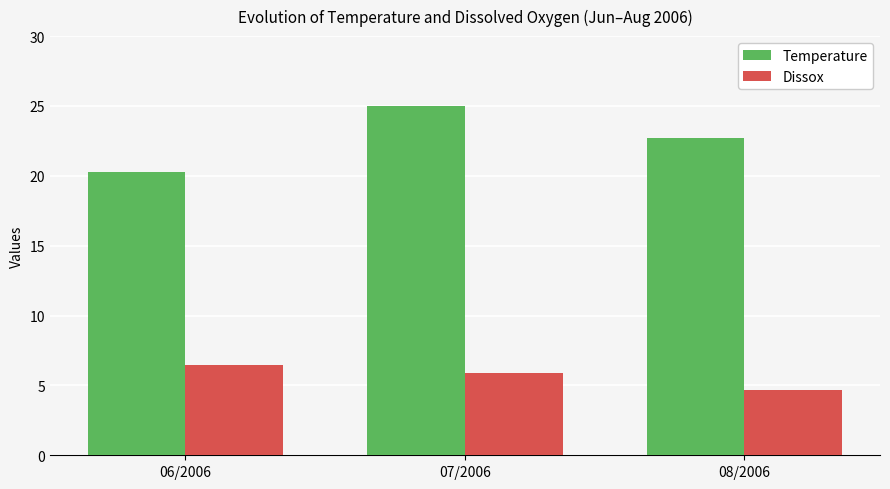

What is the highest value of the Dissox series?

6.5